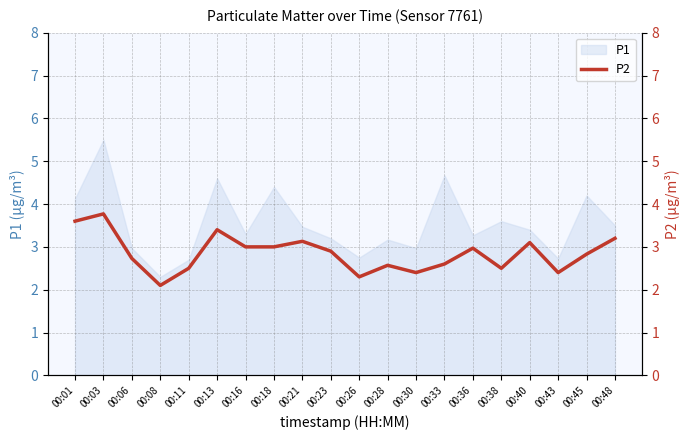

What is the value of the 7th point from the left?

3.0